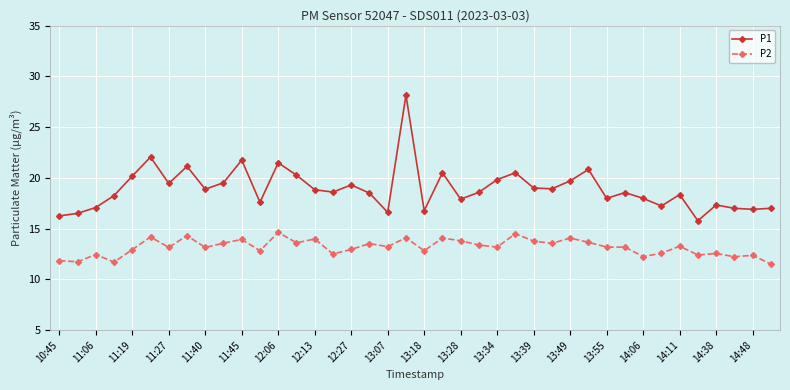

True or false: P1 has more than 1 interior local peaks.

True